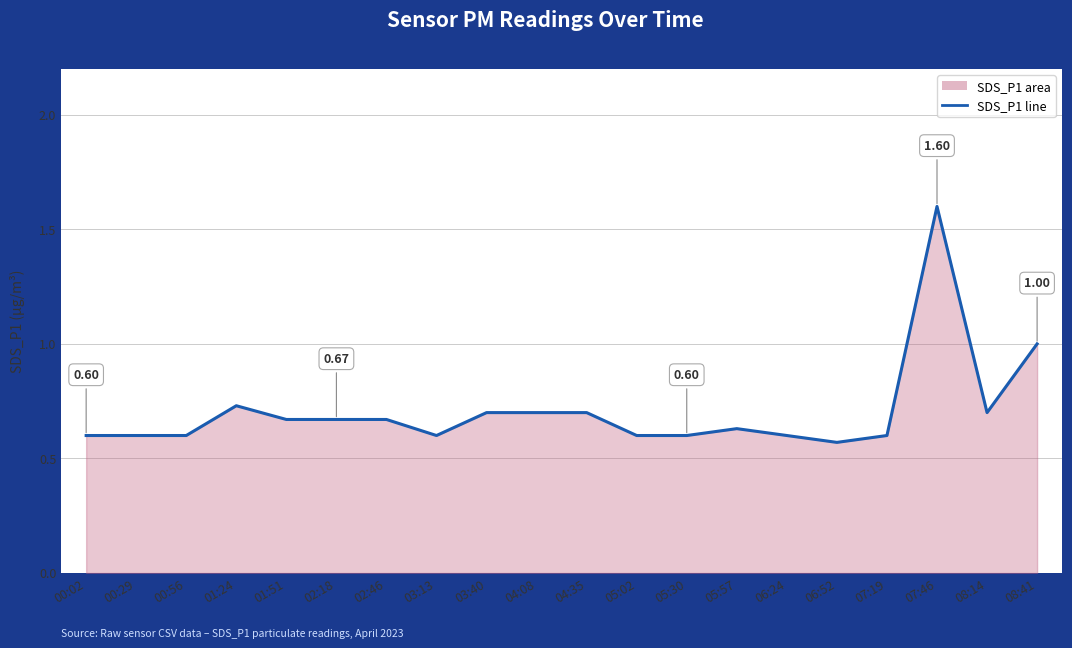

Does the chart have visible grid lines?

Yes